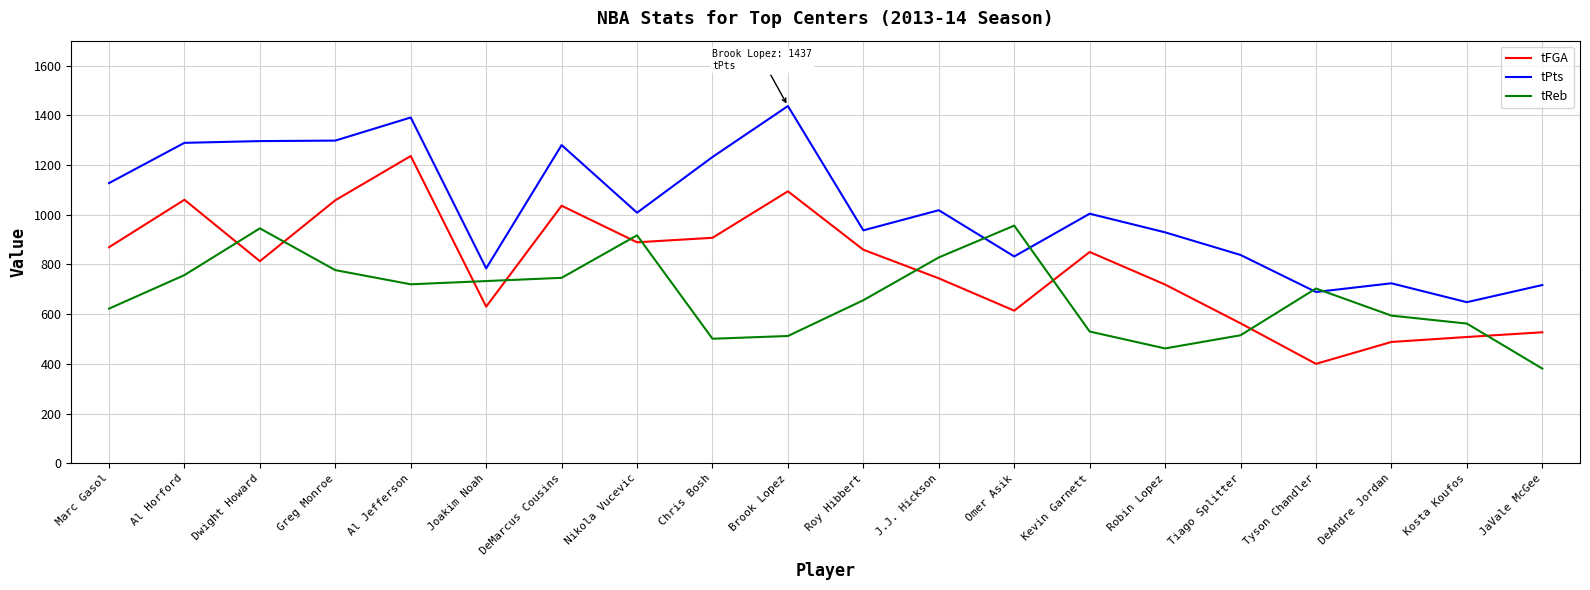

Which category has the highest value in the tFGA series?

Al Jefferson